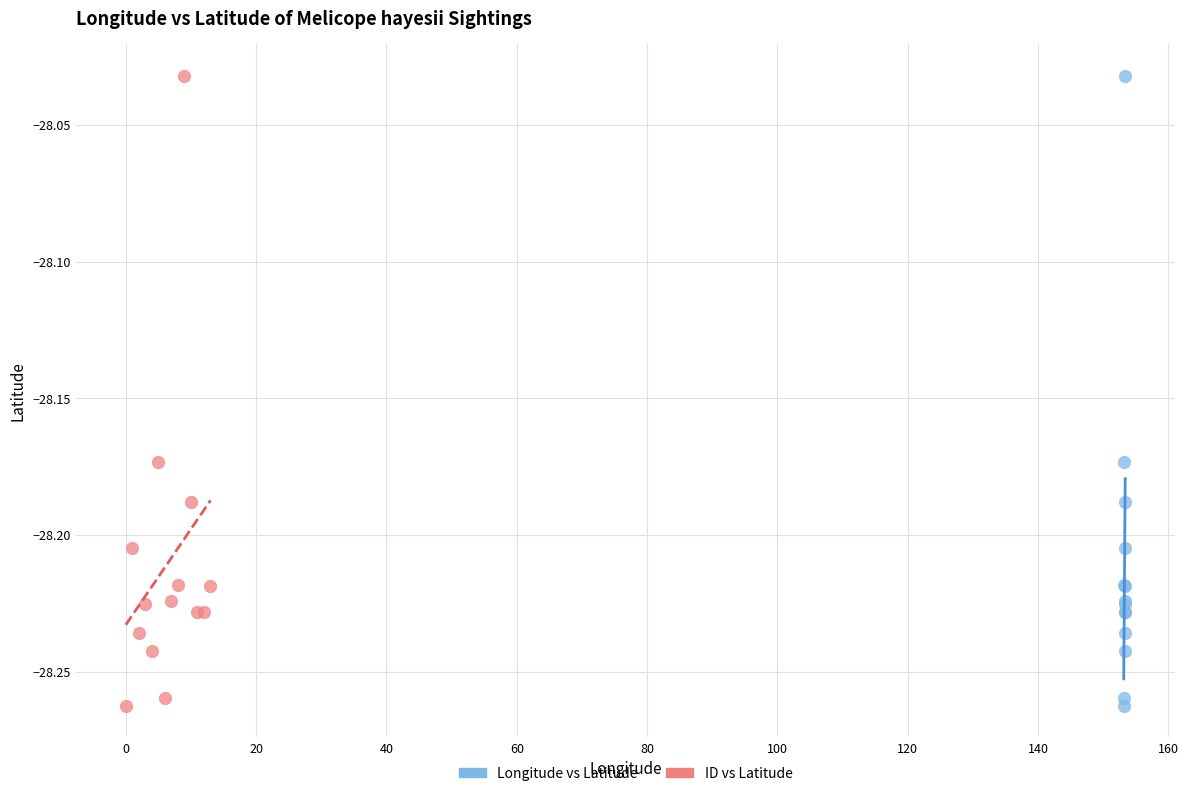

What are all the series names shown in the legend?

Longitude vs Latitude, ID vs Latitude